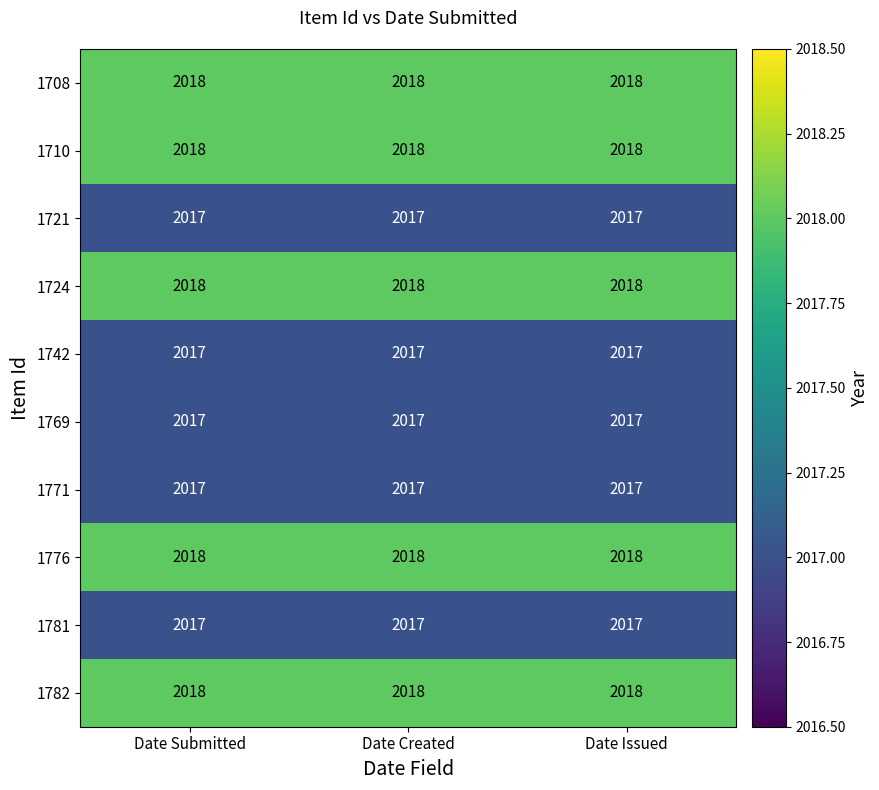

What is the average value of the 1776 series?

2018